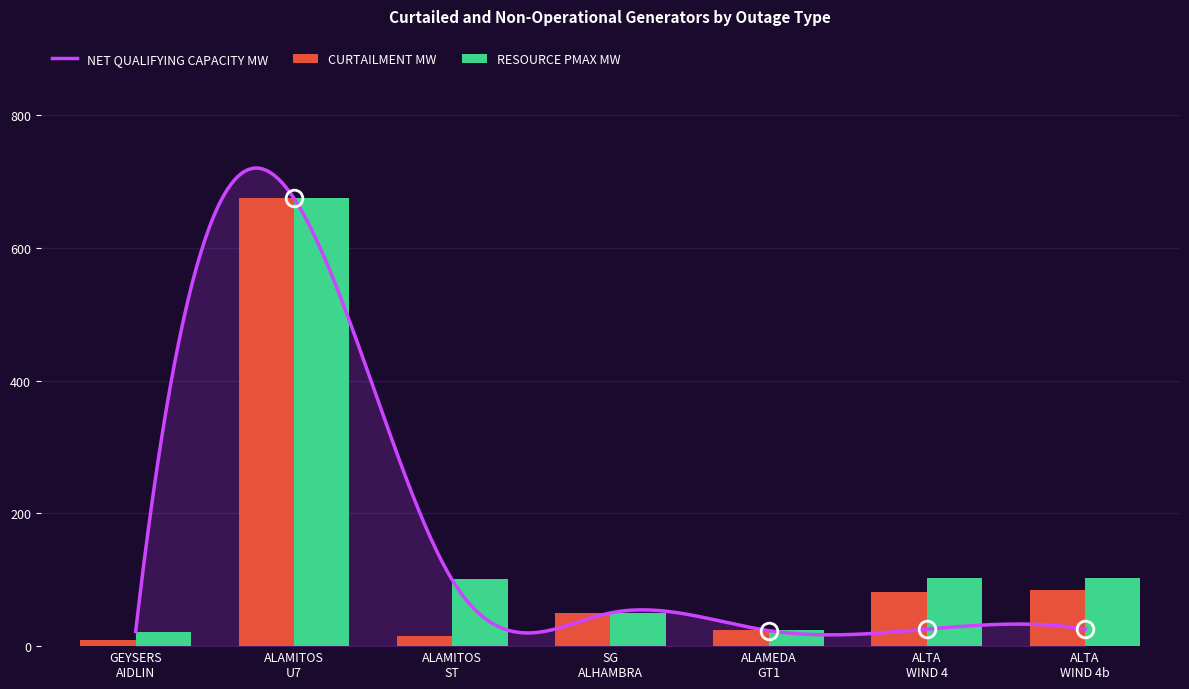

What is the sum of all CURTAILMENT MW values?

939.2